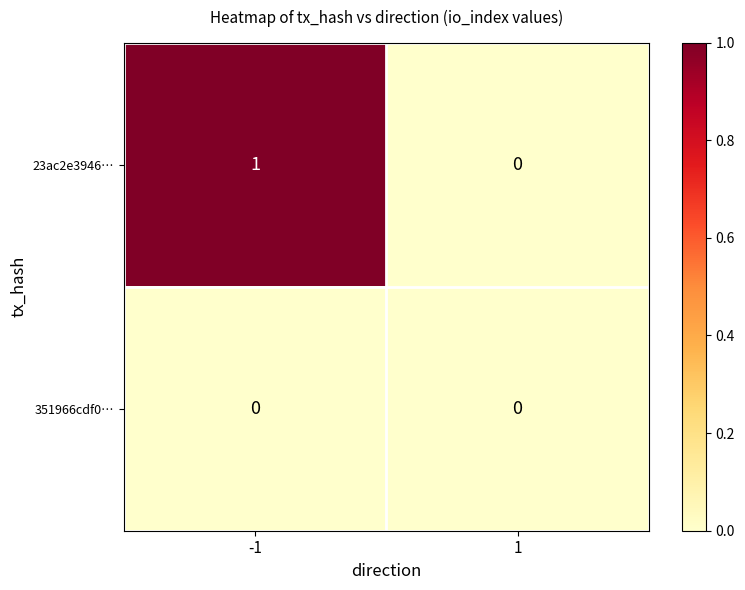

Which series changed the most between -1 and 1?

23ac2e3946…